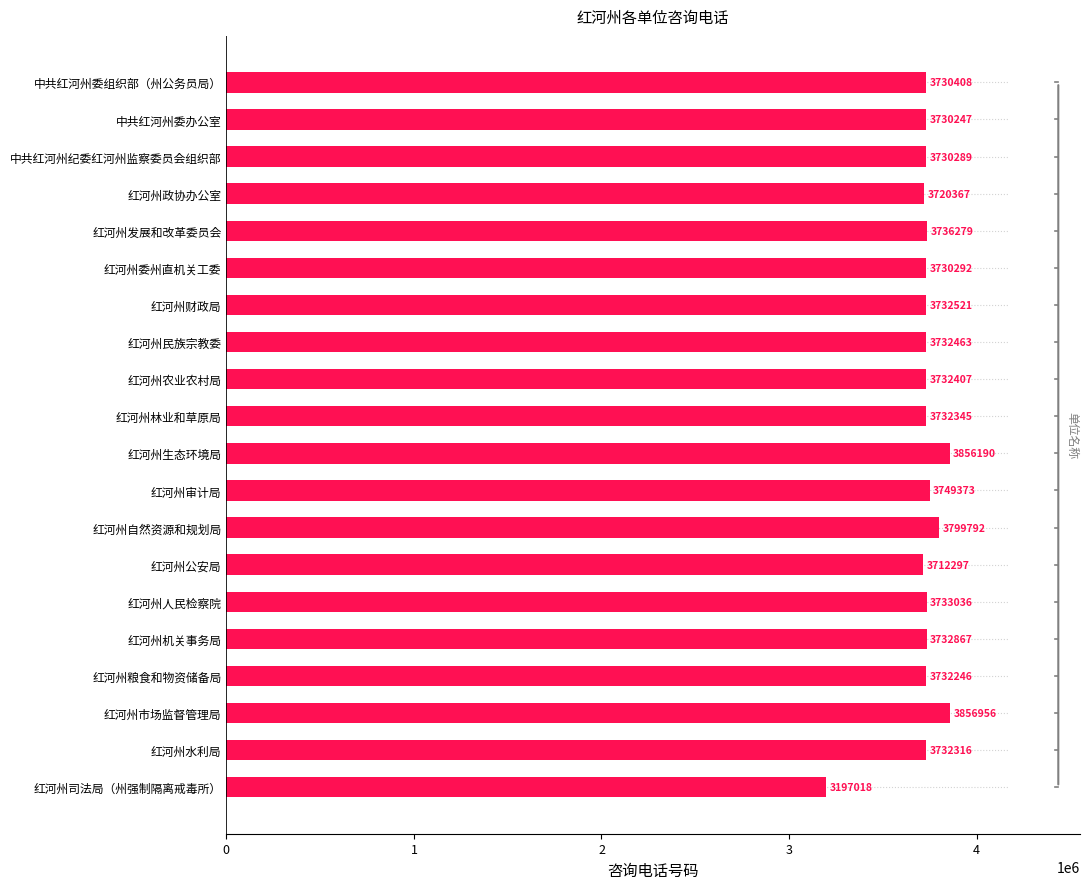

Does the chart contain any negative values?

No